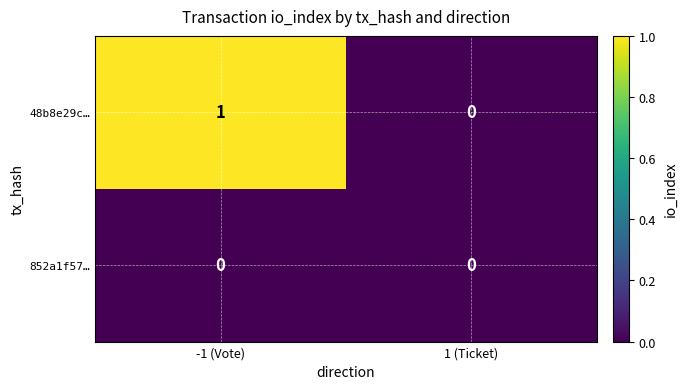

Reading right to left, extract all data points from this chart.

48b8e29c…: 0	1
852a1f57…: 0	0